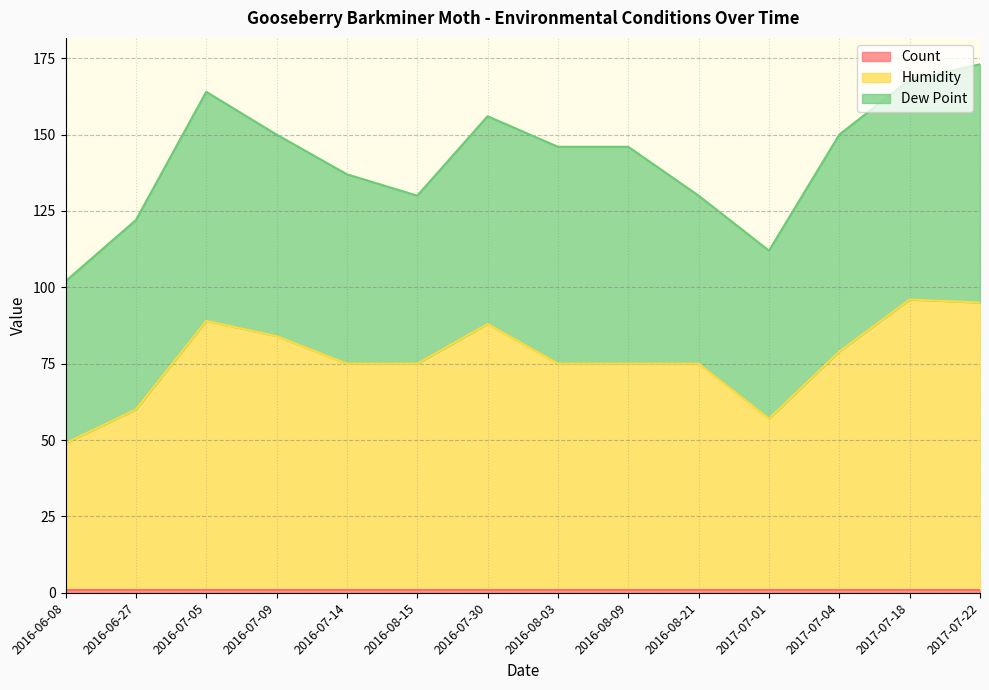

What is the spread (max minus min) of values at 2016-08-09?

73